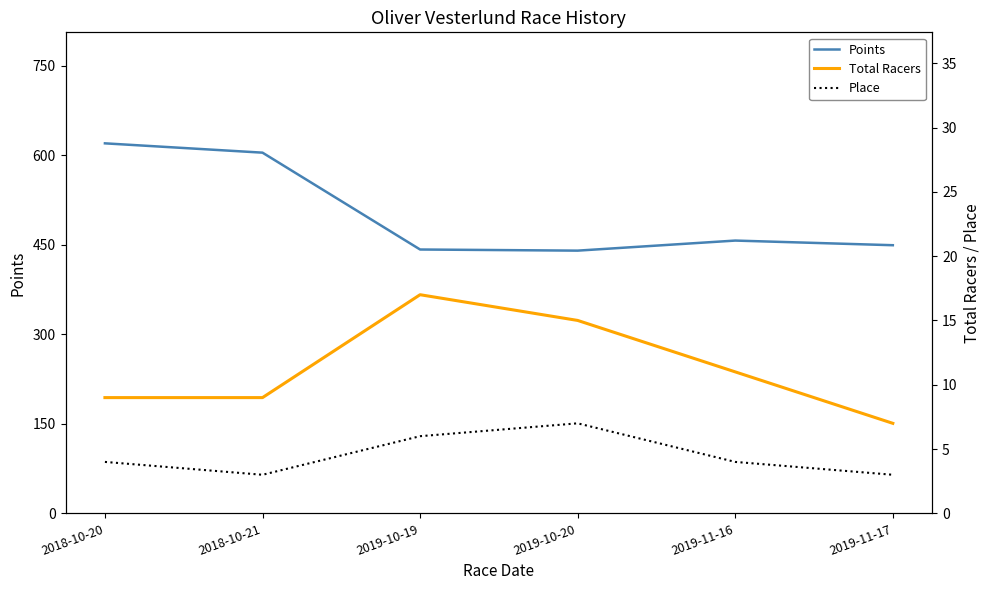

What is the label of the 5th point from the right?

2018-10-21